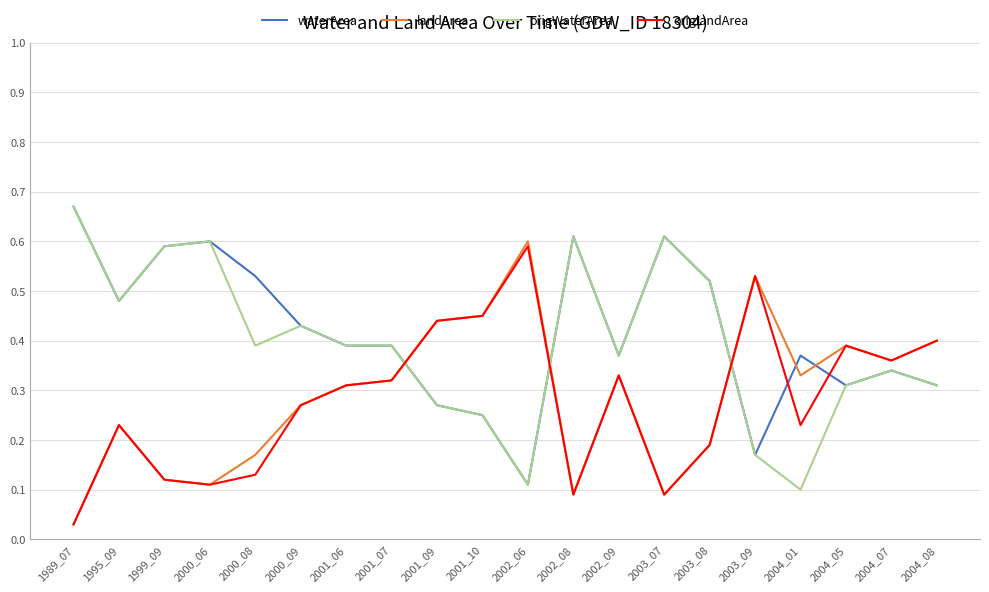

Is the value of landArea at 2002_09 greater than the value of origWaterArea at 2002_06?

Yes